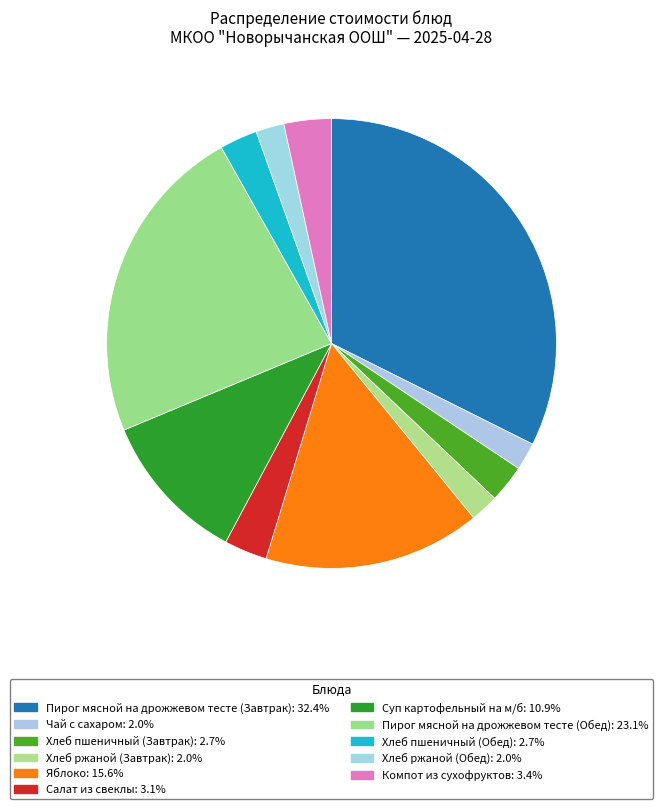

Count the number of slices in the pie.

11